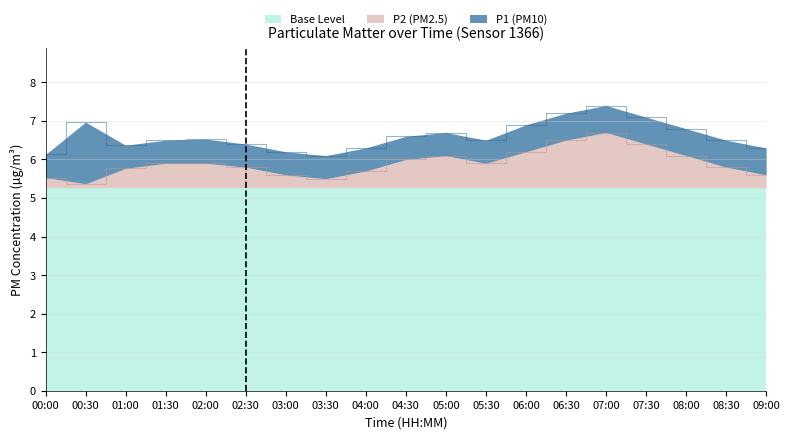

The value of P1 at 01:00 is 4.0. True or false?

False